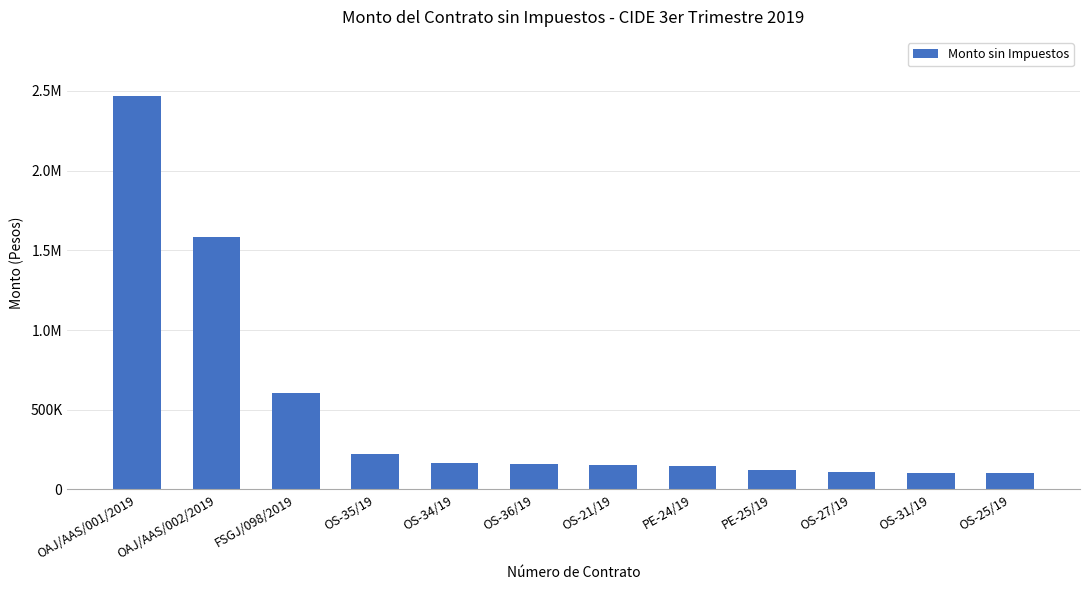

Reading left to right, extract all data points from this chart.

2468170.7	1586172.0	603448.3	220000.0	167778.0	162000.0	156193.0	145948.3	121094.3	107758.6	103448.3	100793.1